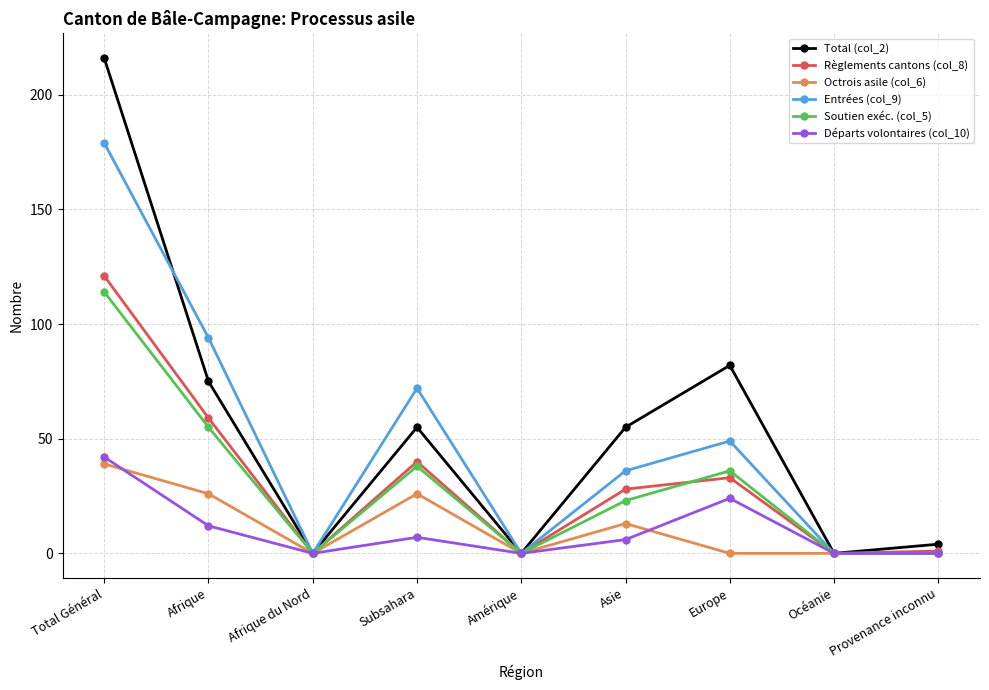

How many distinct data groups are displayed?

6